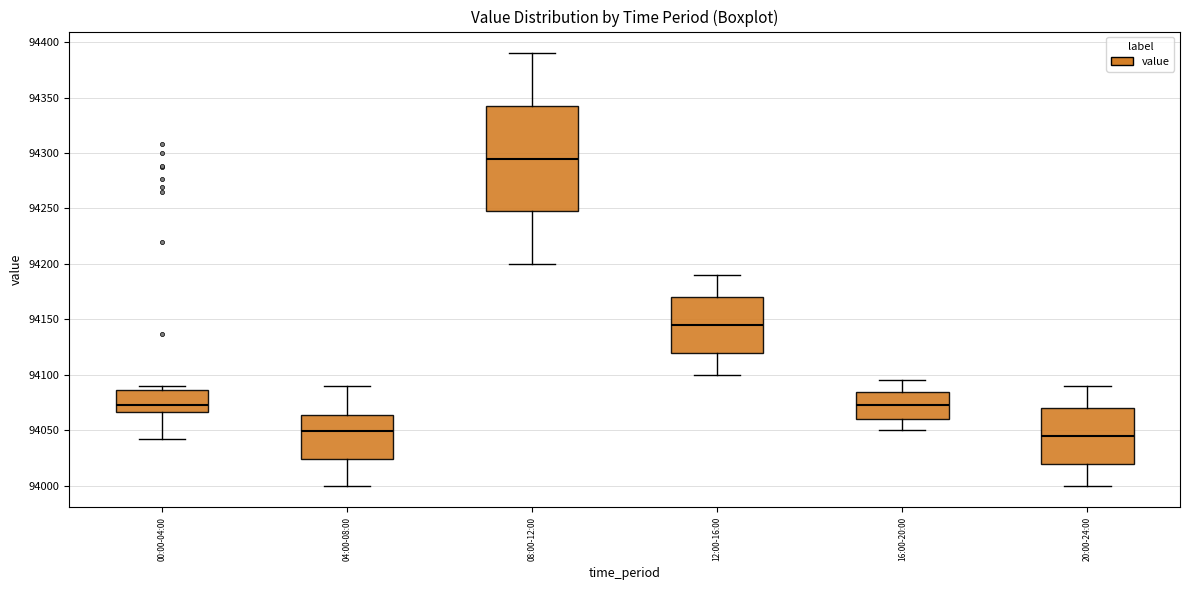

Which box is the tallest, from its lower edge to its upper edge?

08:00-12:00